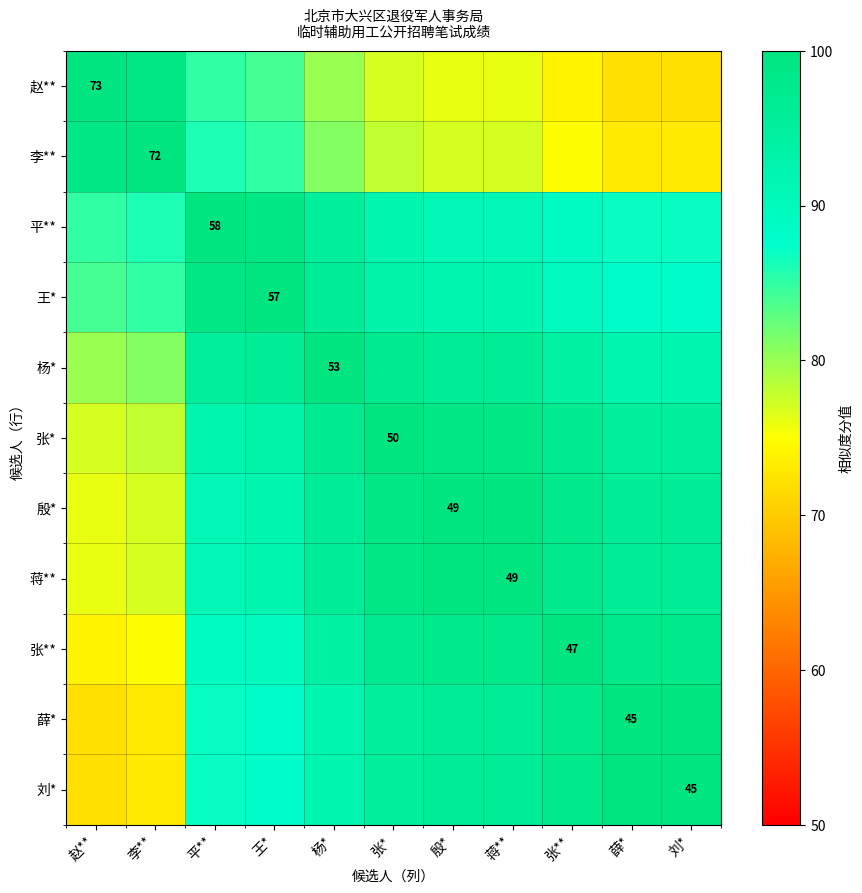

What is the spread (max minus min) of values at 刘*?

28